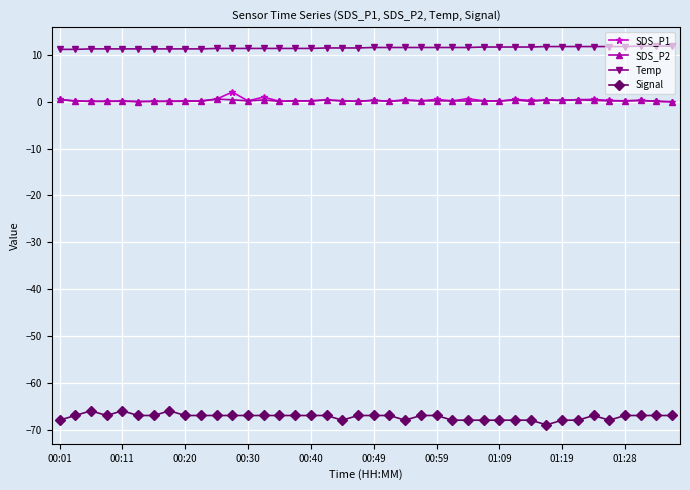

What is the highest value of the Temp series?

11.9